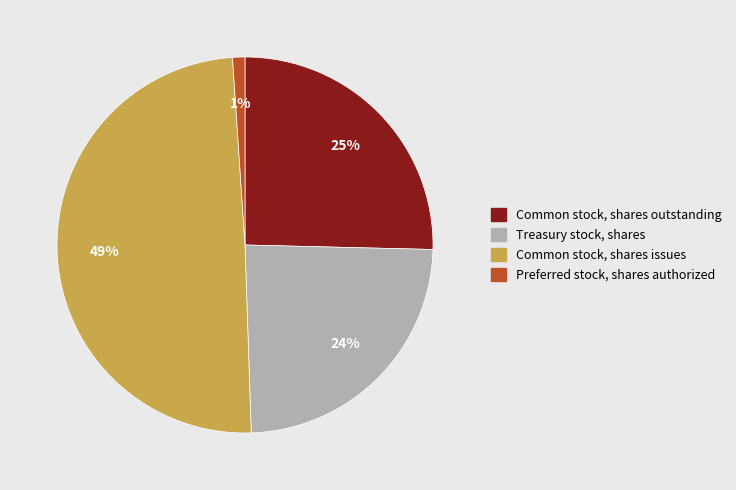

Rank the categories by value from lowest to highest.

Preferred stock, shares authorized, Treasury stock, shares, Common stock, shares outstanding, Common stock, shares issues